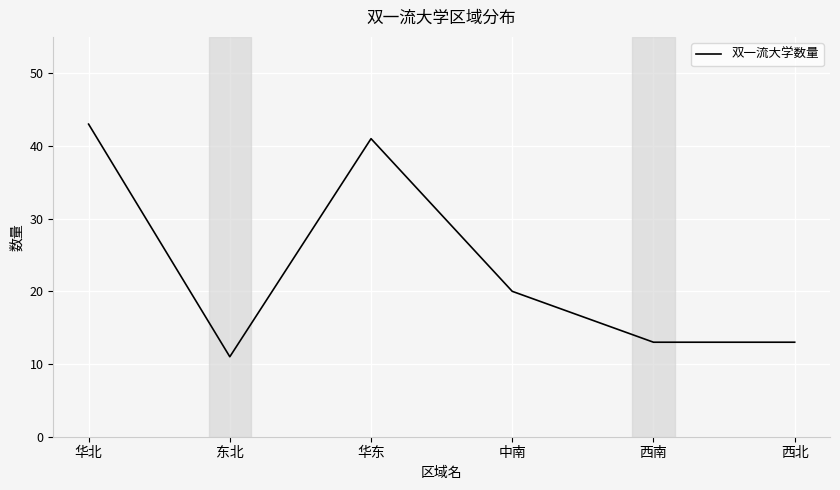

How many lines are shown in the chart?

1